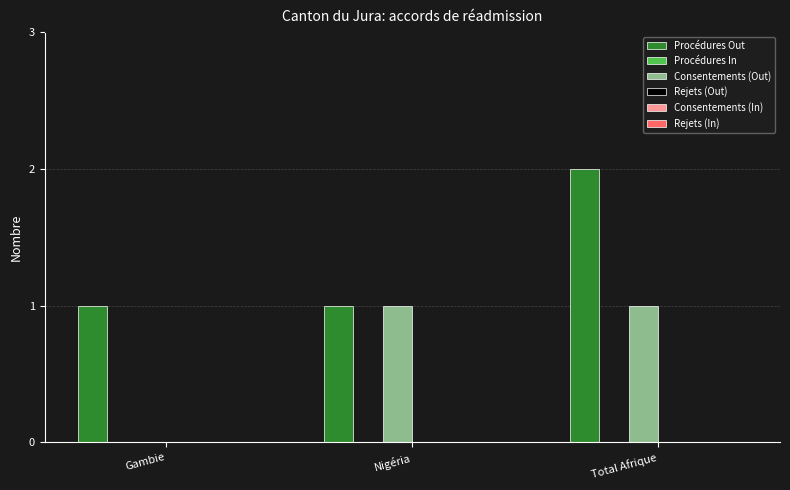

Is the value of Consentements (Out) at Total Afrique greater than the value of Procédures Out at Total Afrique?

No